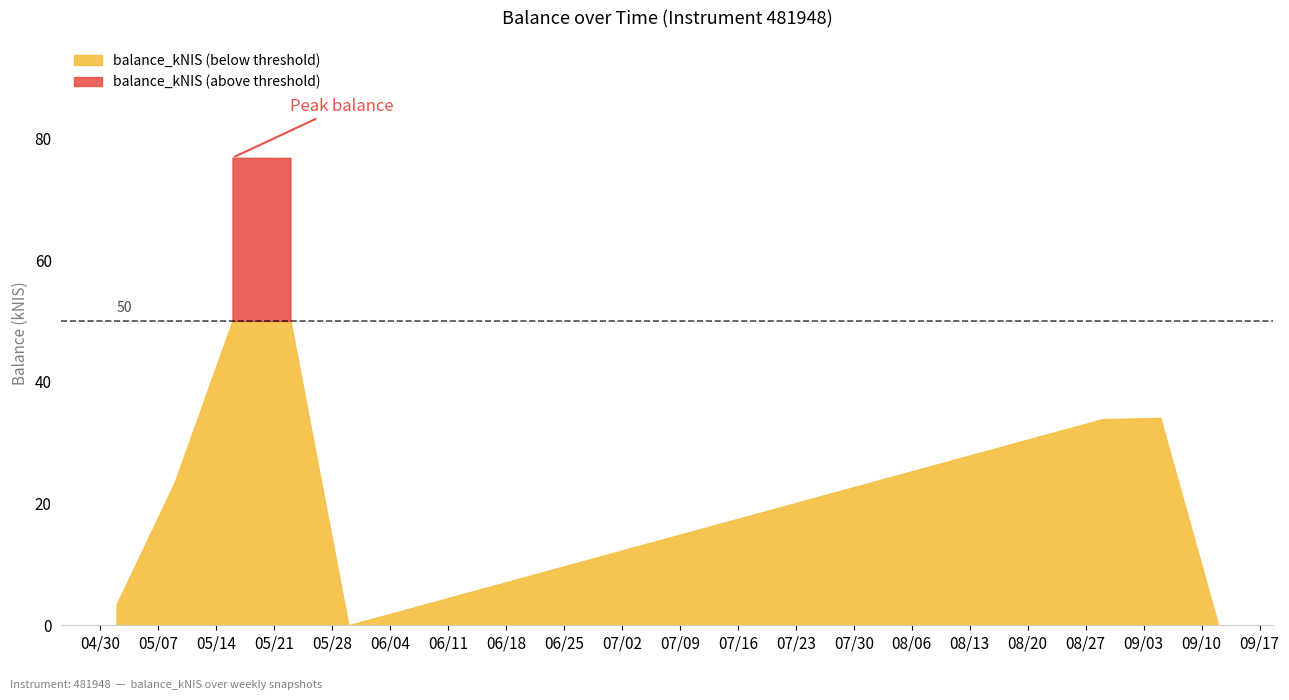

What is the label of the 3rd point from the left?

2024-05-16